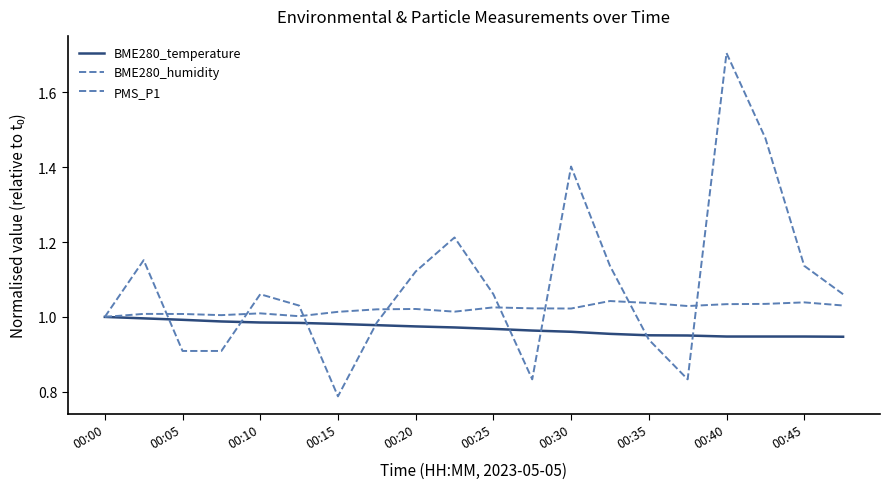

Rank the series by their maximum value, from lowest to highest.

BME280_temperature, BME280_humidity, PMS_P1